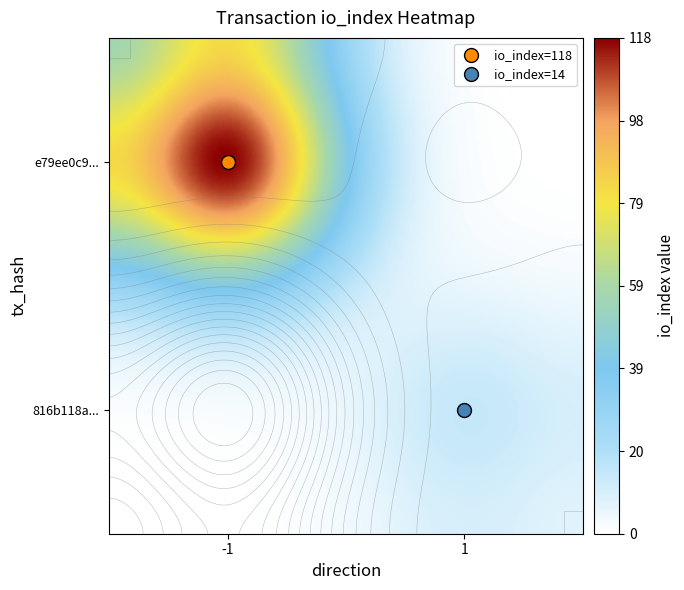

Is it true that e79ee0c93290af2f50518022f06feff273e78b0 equals -1 at -1?

True